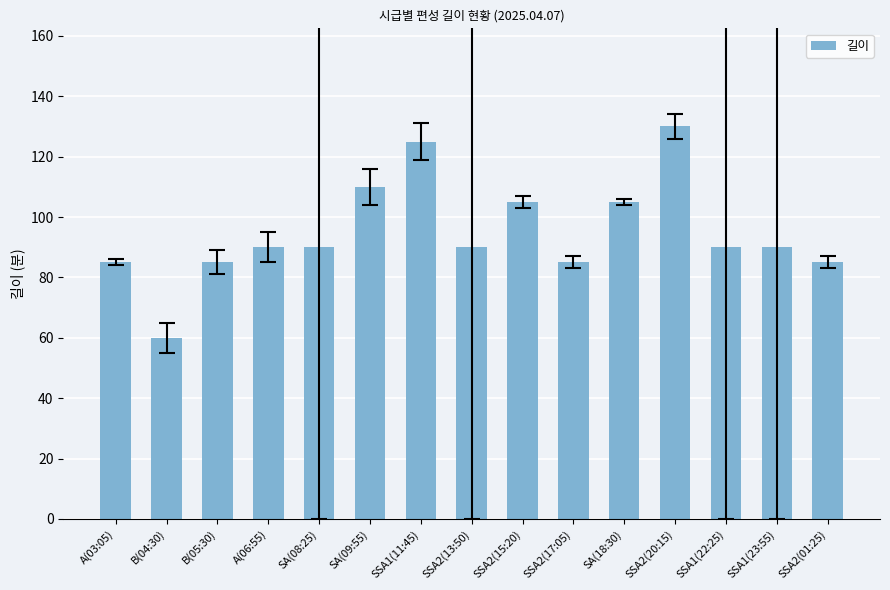

What is the greatest value displayed?

130